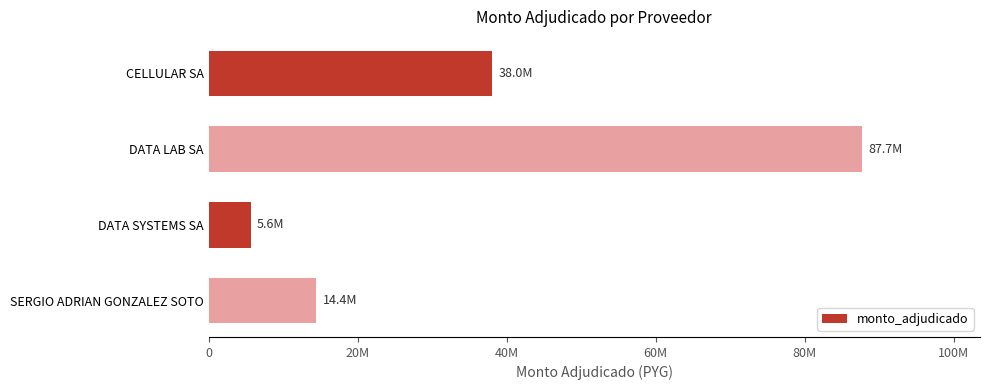

What is the minimum value shown in the chart?

5626980